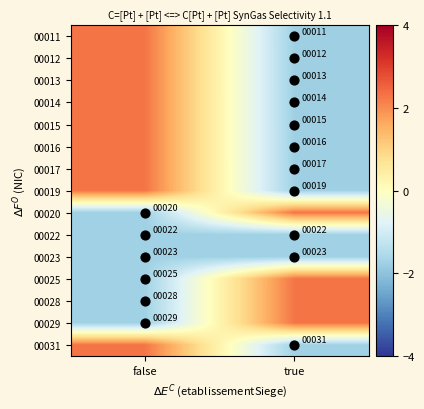

Is it true that 00016 equals -0.4 at true?

False